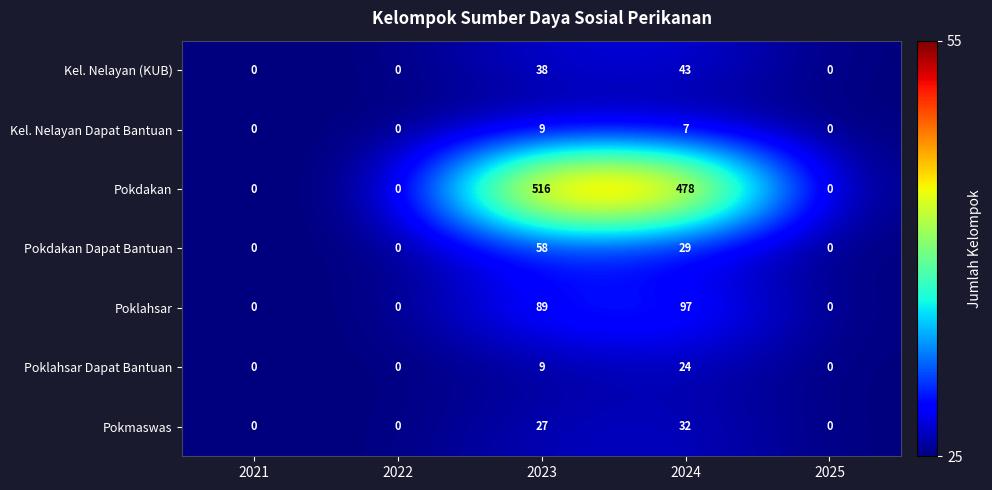

Rank the series at 2024 from lowest to highest value.

Kel. Nelayan Dapat Bantuan, Poklahsar Dapat Bantuan, Pokdakan Dapat Bantuan, Pokmaswas, Kel. Nelayan (KUB), Poklahsar, Pokdakan